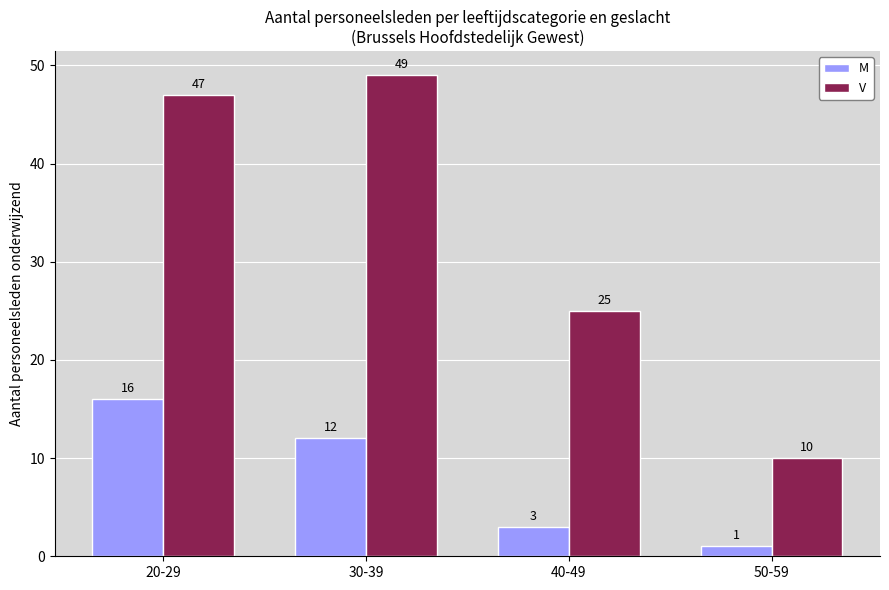

What is the difference between the second highest and second lowest values in the M series?

9